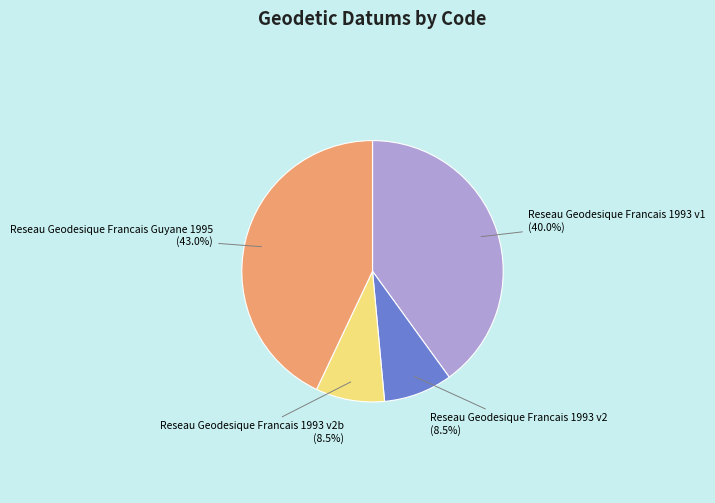

Which has a higher value, Reseau Geodesique Francais 1993 v2 or Reseau Geodesique Francais 1993 v1?

Reseau Geodesique Francais 1993 v1